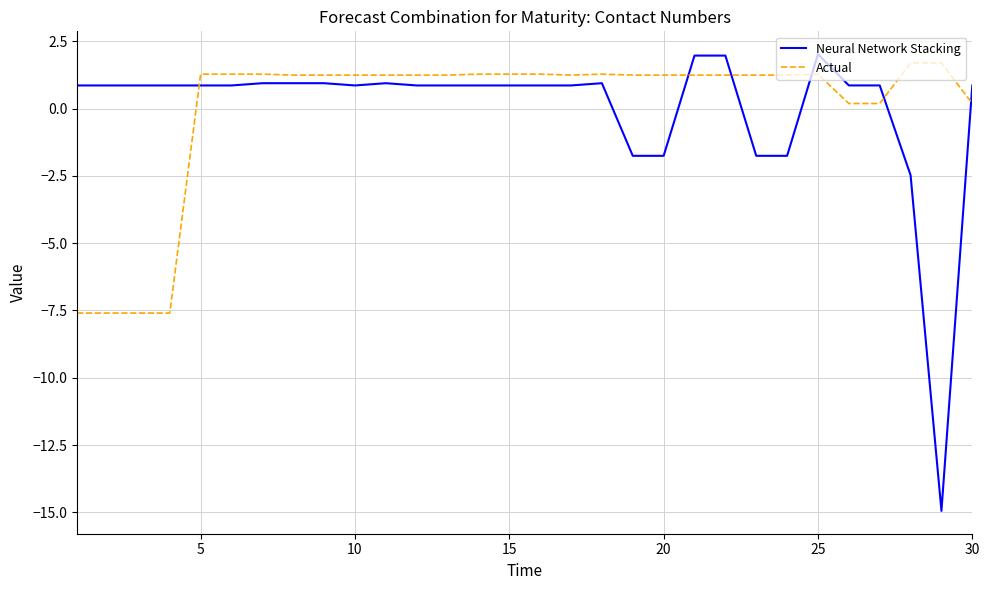

What is the smallest value displayed?

-14.9